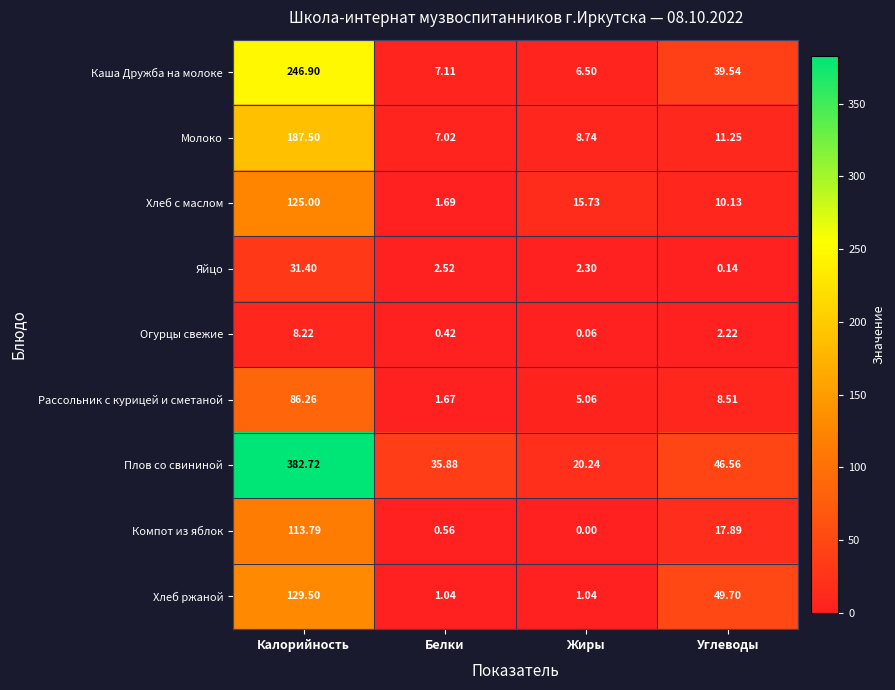

What is the spread (max minus min) of values at Калорийность?

374.5